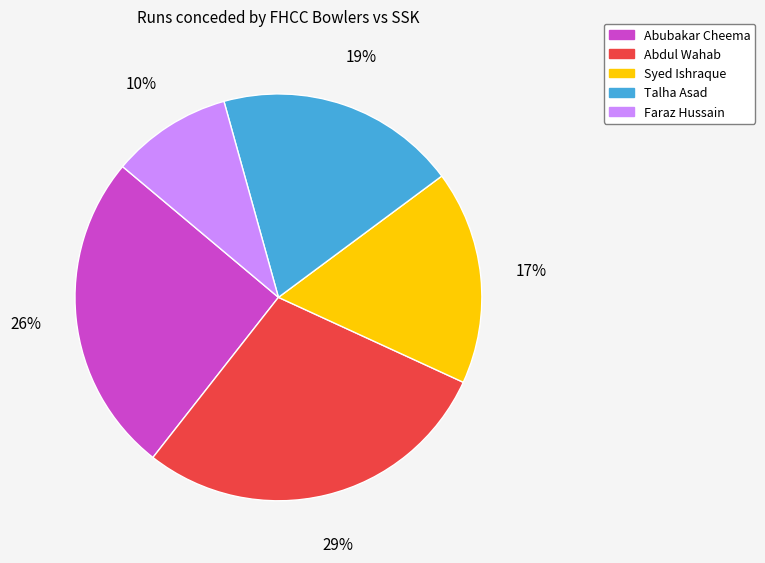

Which category has the biggest portion of the pie?

Abdul Wahab